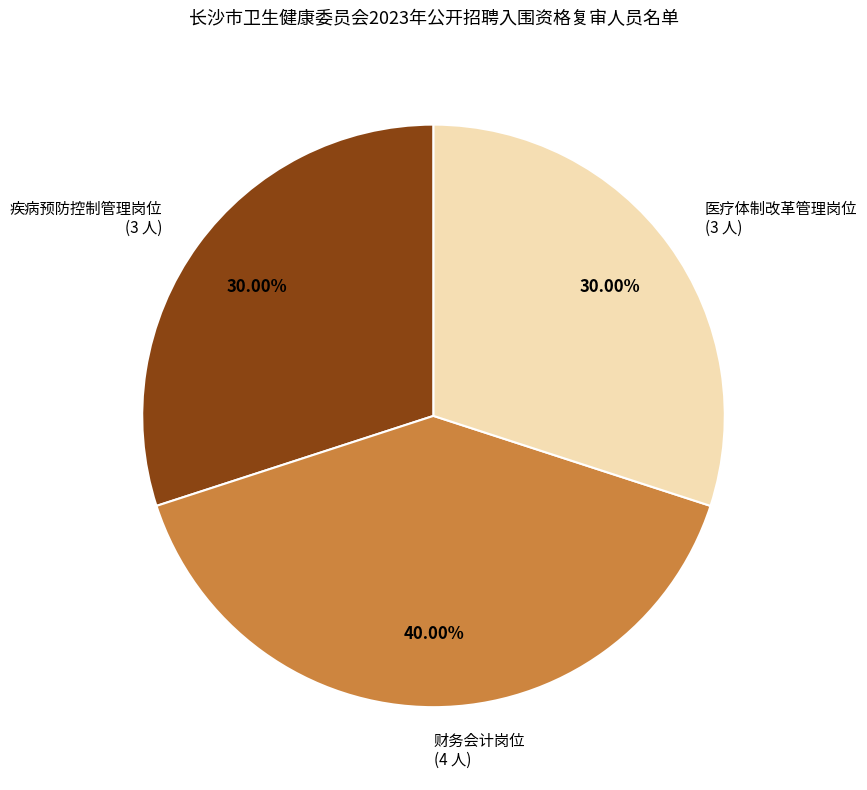

To the nearest percent, what percentage of the pie is 疾病预防控制管理岗位?

30%